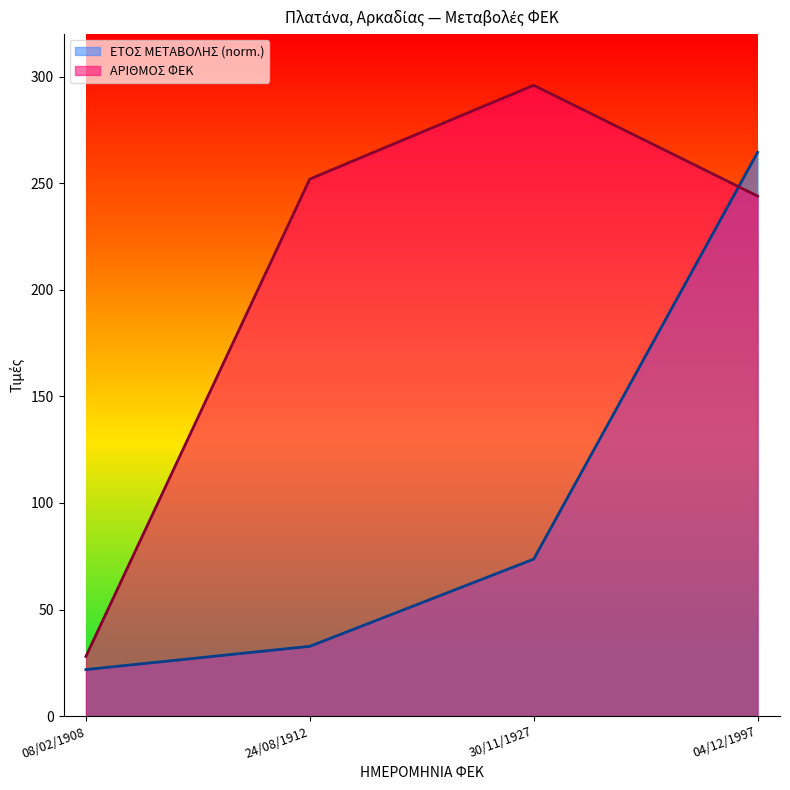

Which series has the largest range (max minus min)?

ΑΡΙΘΜΟΣ ΦΕΚ